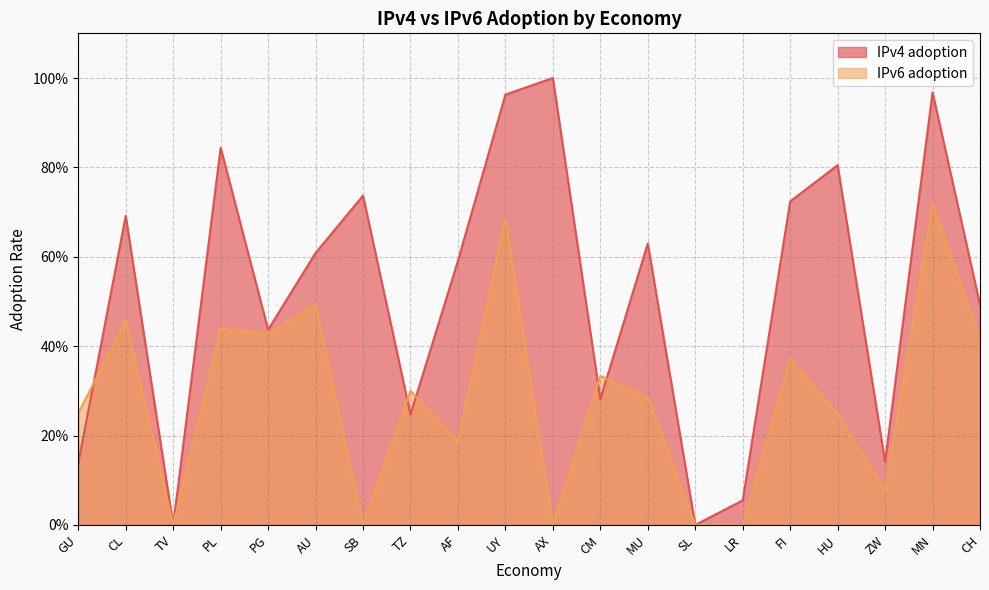

What is the average value of the IPv4 adoption series?

0.5